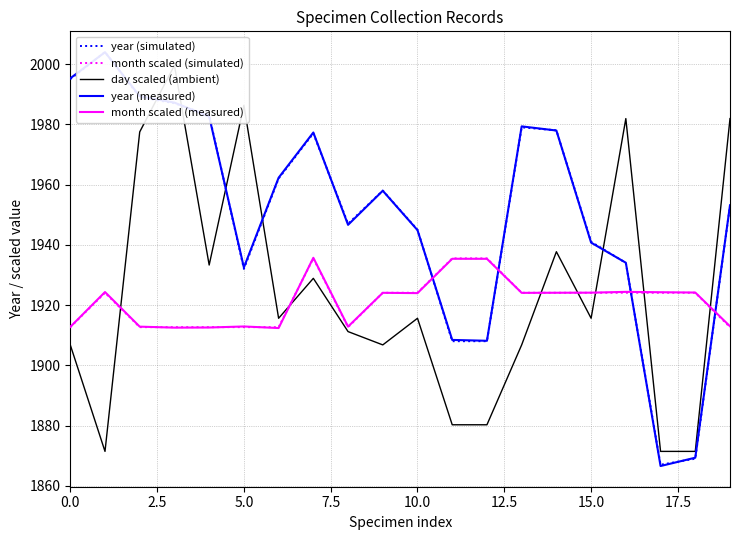

Where is year (measured) nearest to the value 1935?

16